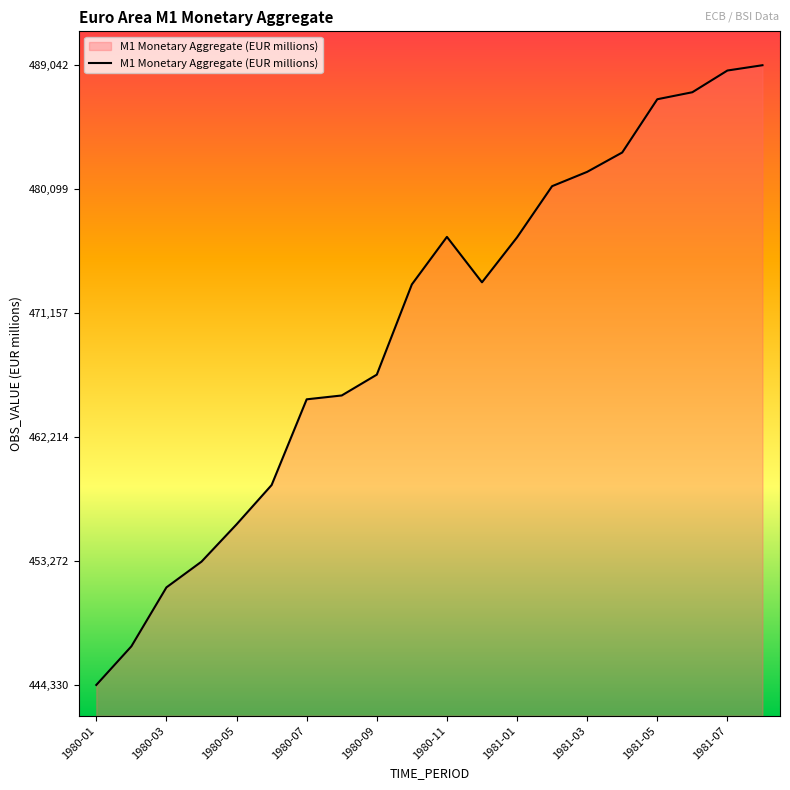

What is the average value?

470163